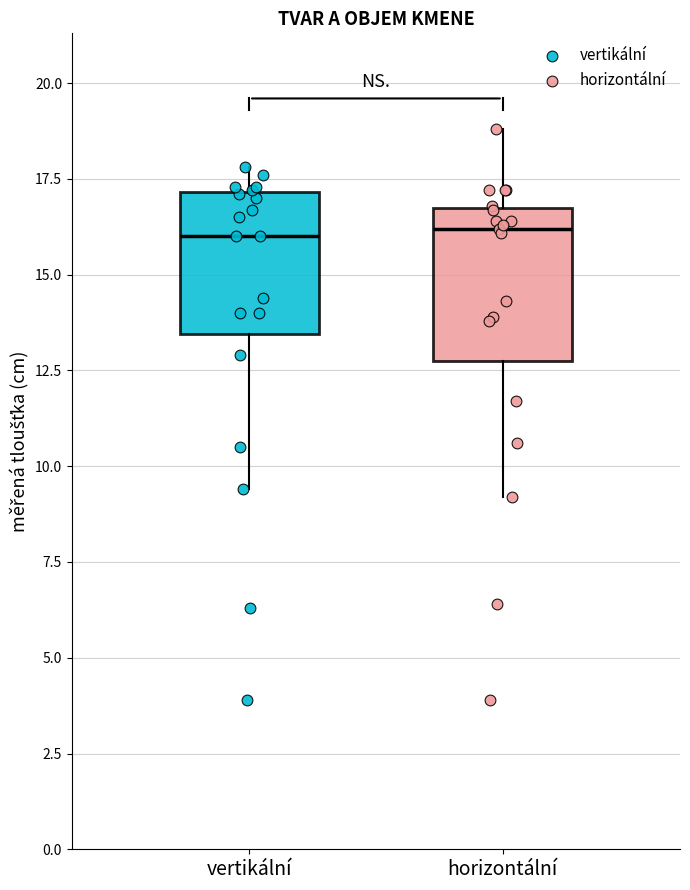

Where does the lower whisker of the box for horizontální end on the y-axis? The values are not printed on the chart, so give them approximately, as read against the axis.

9.0